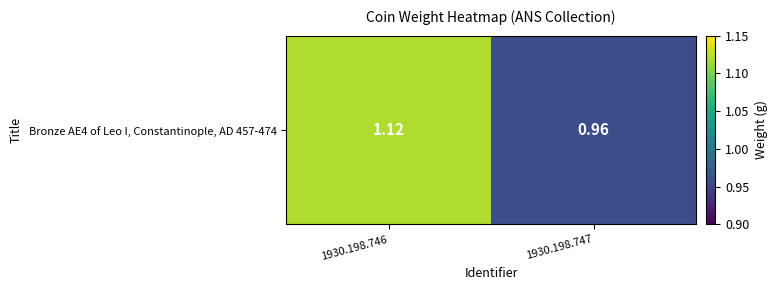

At which category does the chart reach its minimum across all series?

1930.198.747